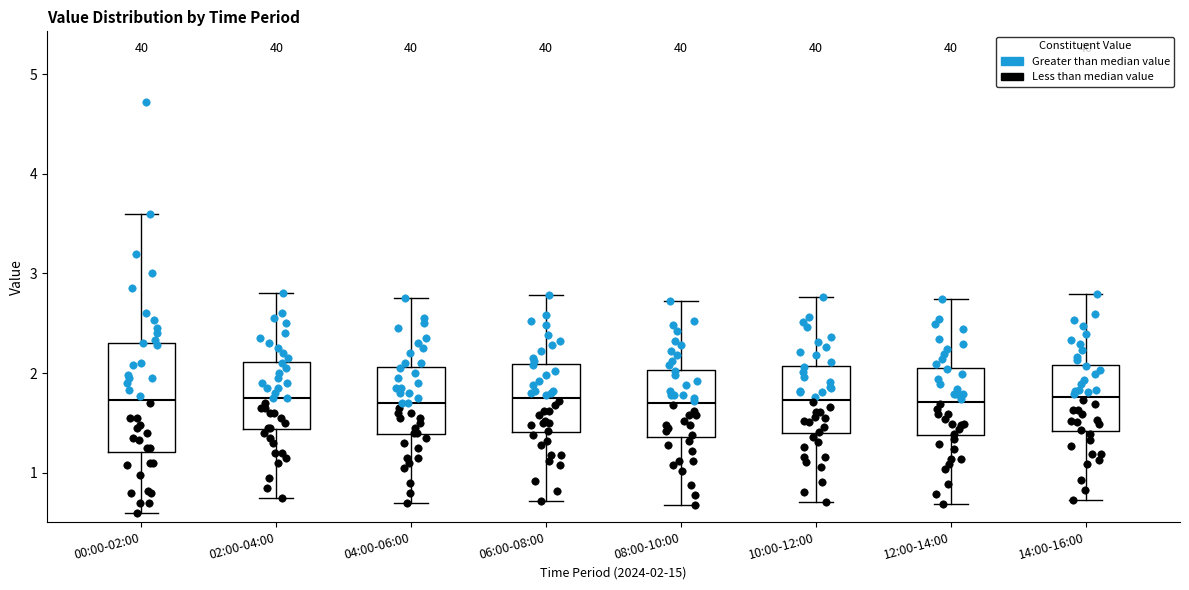

Comparing the boxes themselves (not the whiskers), which one is the tallest?

00:00-02:00